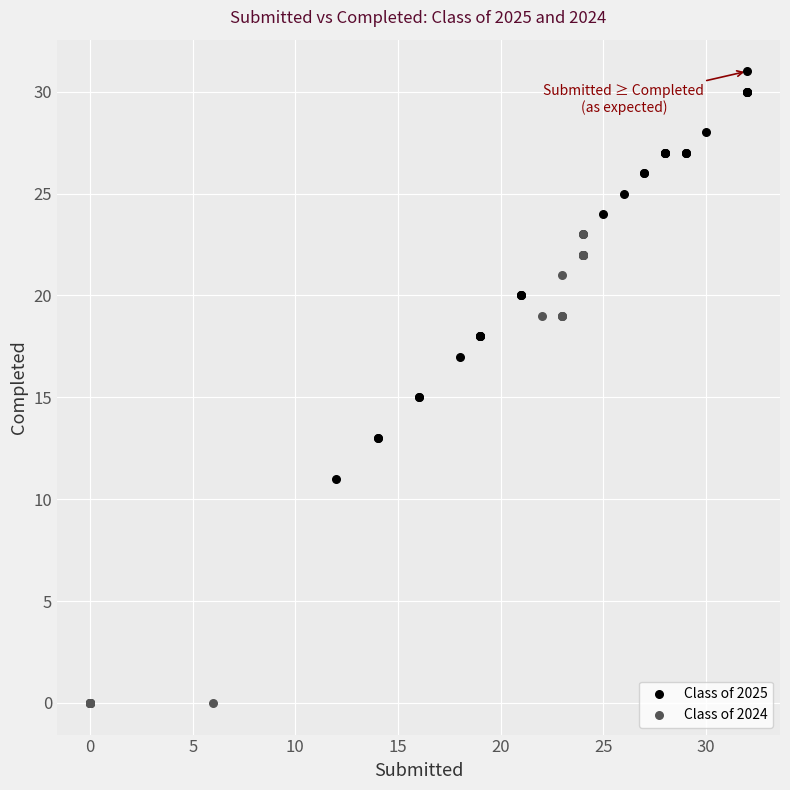

Which series reaches the maximum Y coordinate?

Class of 2025